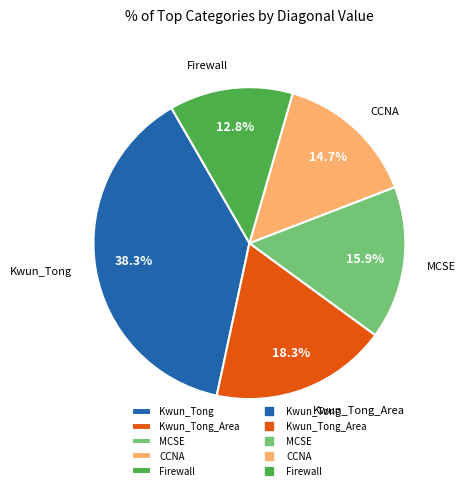

Is the sum of Firewall and MCSE greater than half?

No